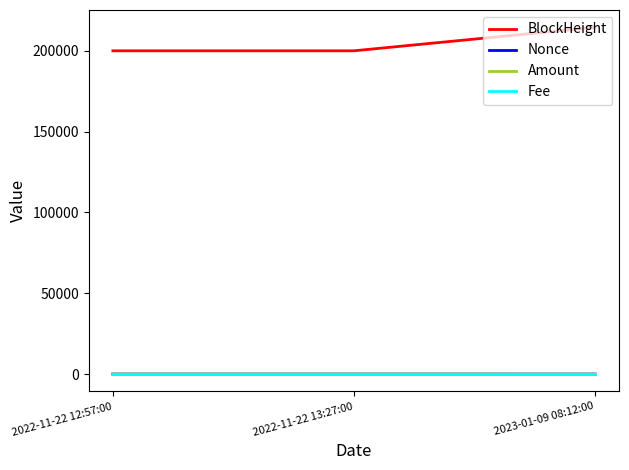

What is the difference between the highest and lowest values at 2022-11-22 12:57:00?

200070.0